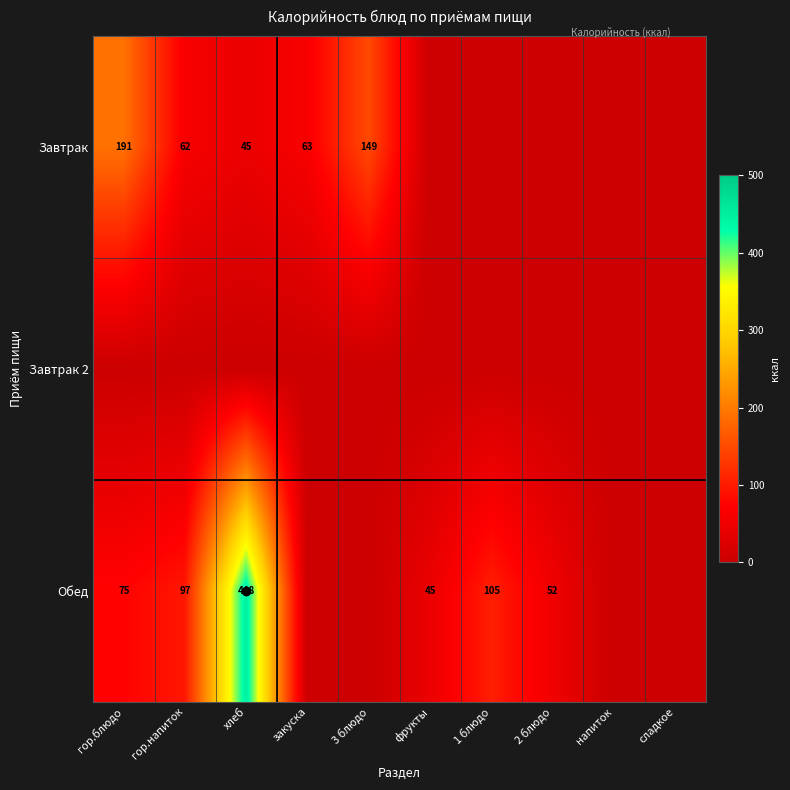

Which has a higher value, сладкое or гор.блюдо?

гор.блюдо